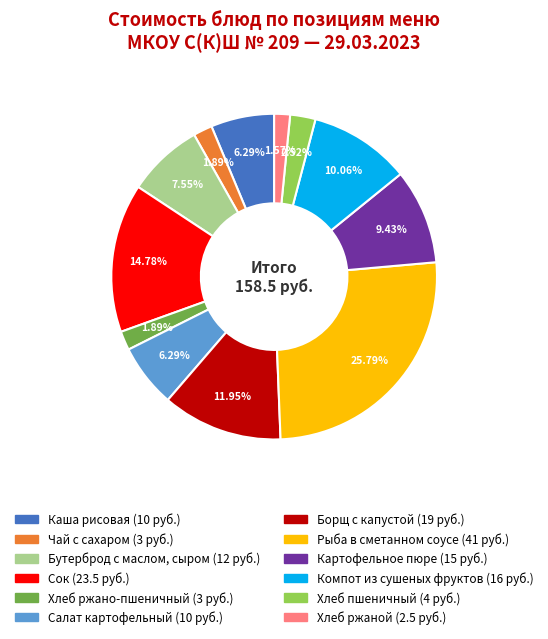

Approximately how many times larger is the value at Компот из сушеных фруктов compared to Хлеб пшеничный?

4.0